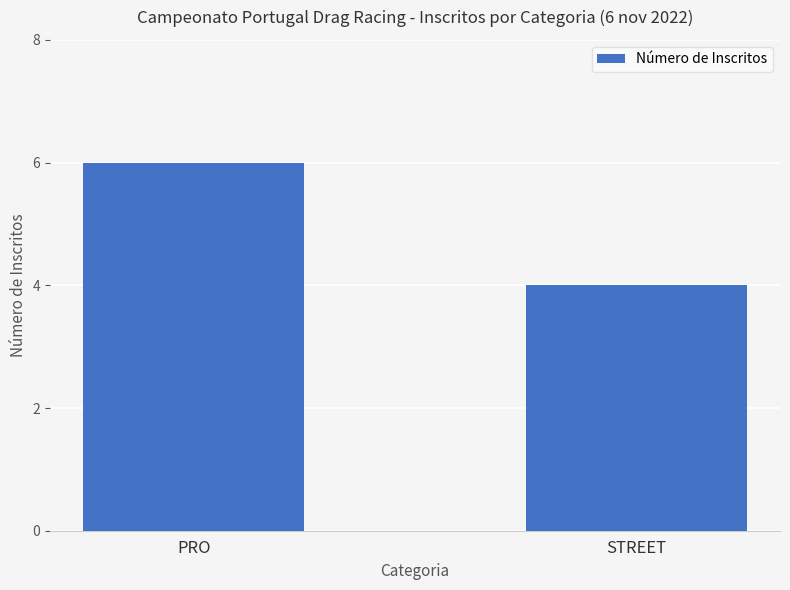

Are the bars grouped side by side (vs. stacked)?

No